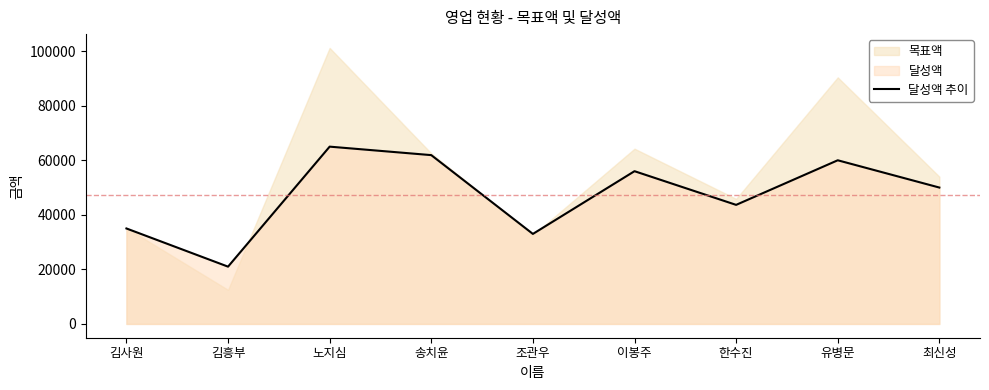

Which label corresponds to the largest value in the chart?

노지심